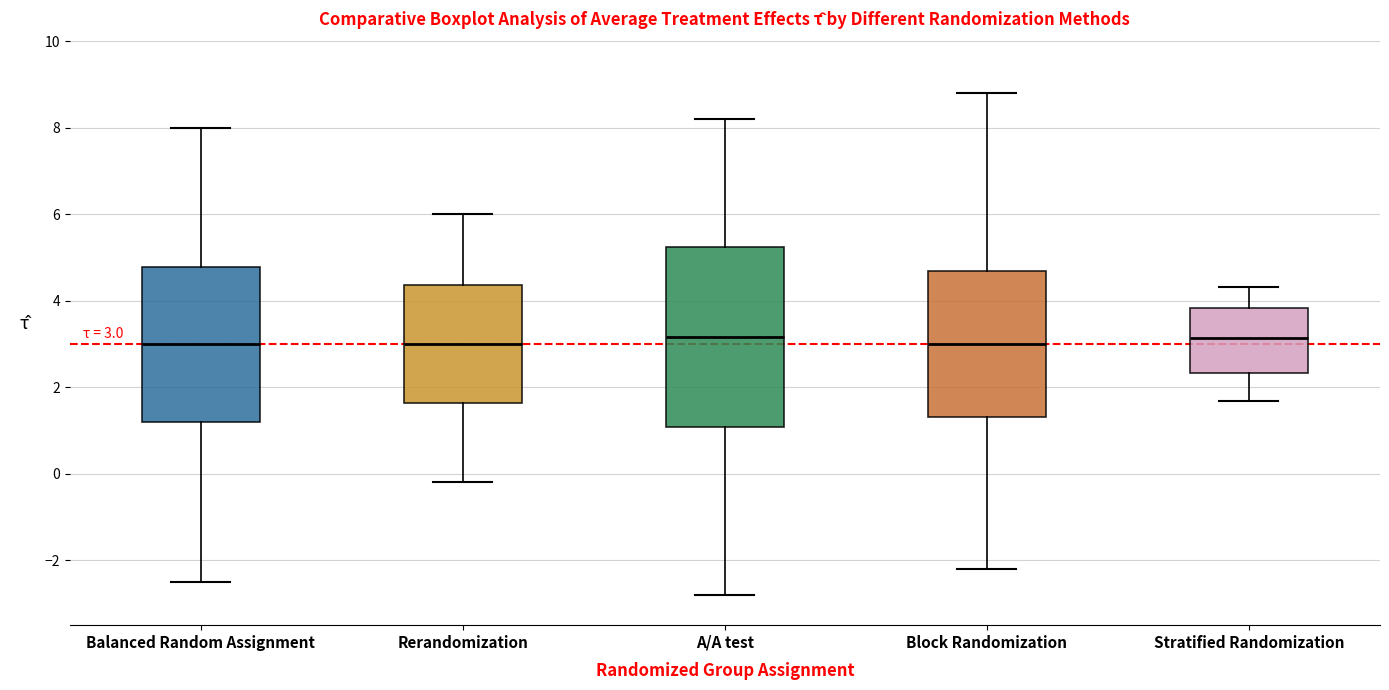

Comparing the boxes themselves (not the whiskers), which one is the tallest?

A/A test